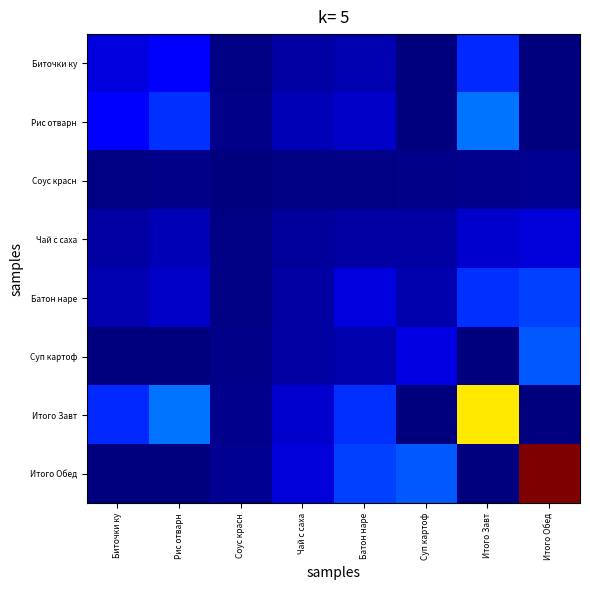

Which series has the largest total across all categories?

Итого Обед